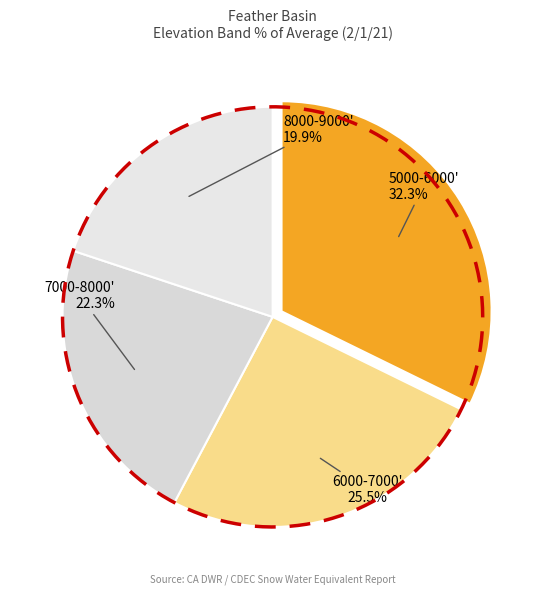

To the nearest percent, what percentage of the pie is 8000-9000'?

20%